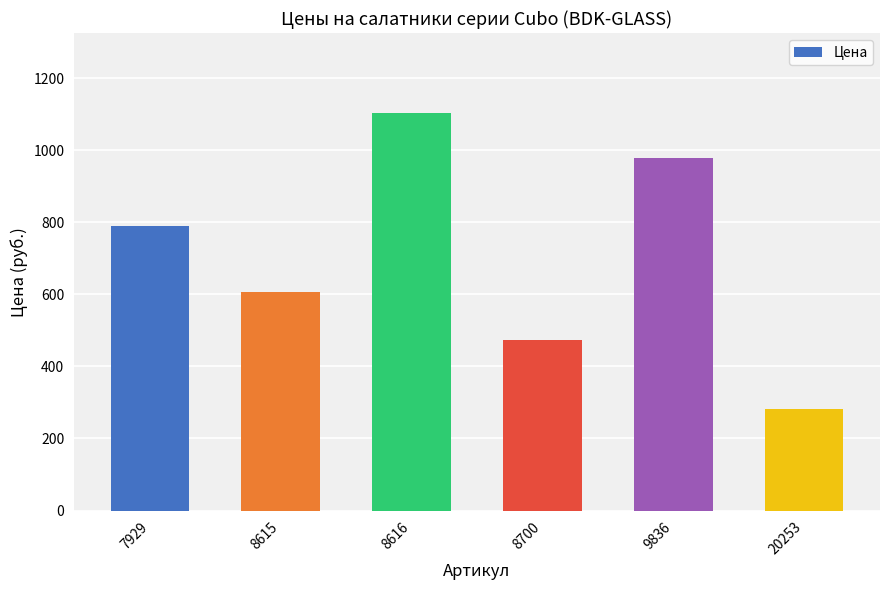

What is the value of the 5th bar from the left?

978